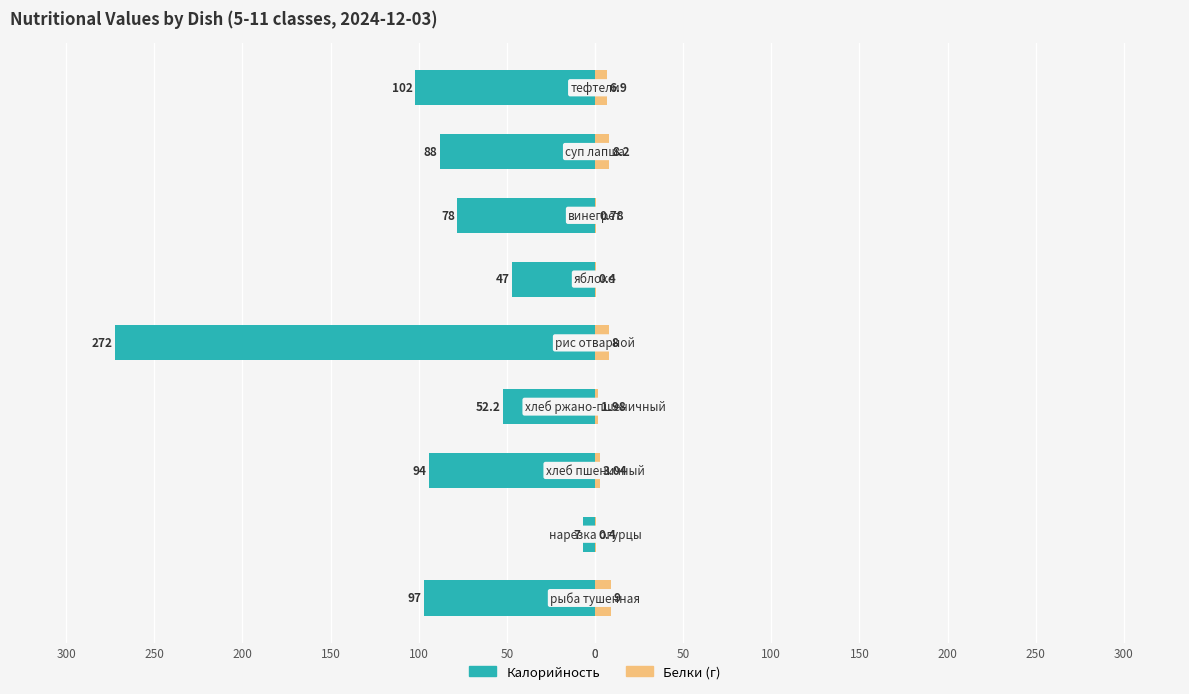

Is the value of Белки at 100 greater than the value of Калорийность at 50?

Yes